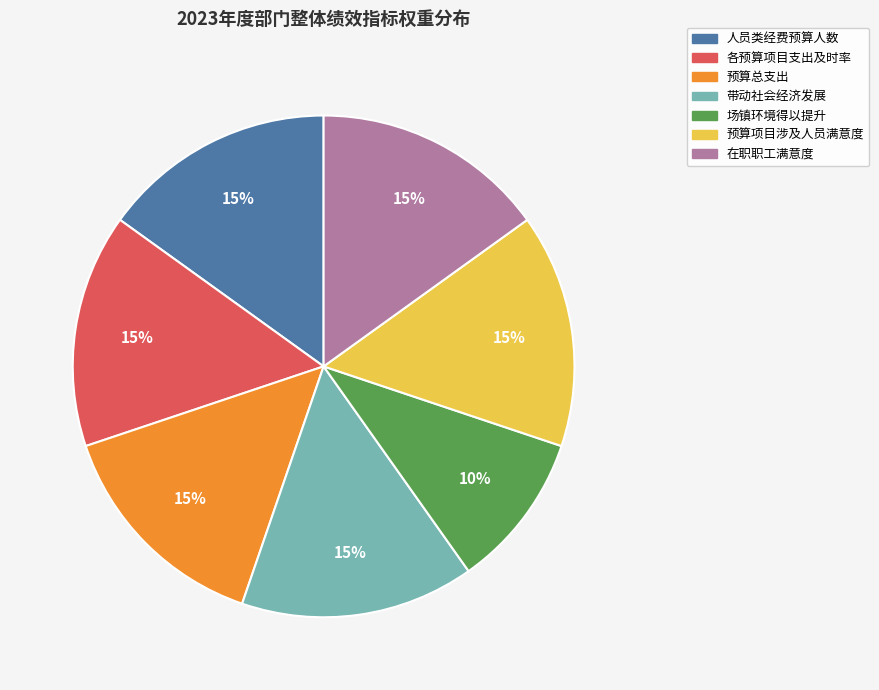

To the nearest percent, what portion does 在职职工满意度 represent?

15%